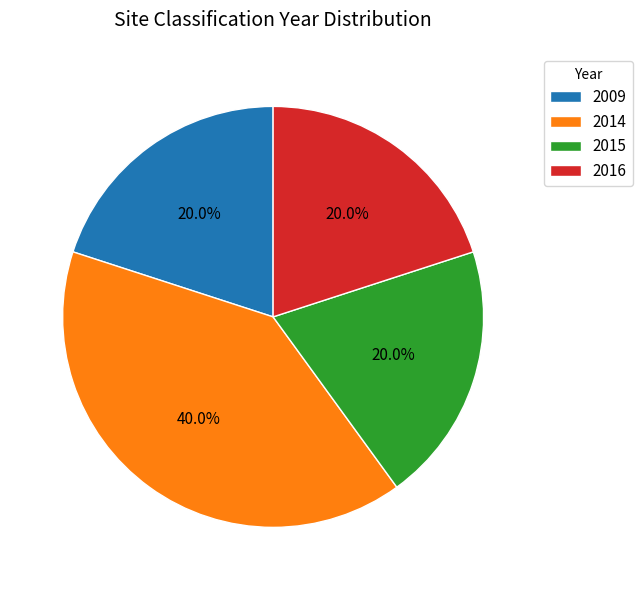

Which slice is the largest?

2014